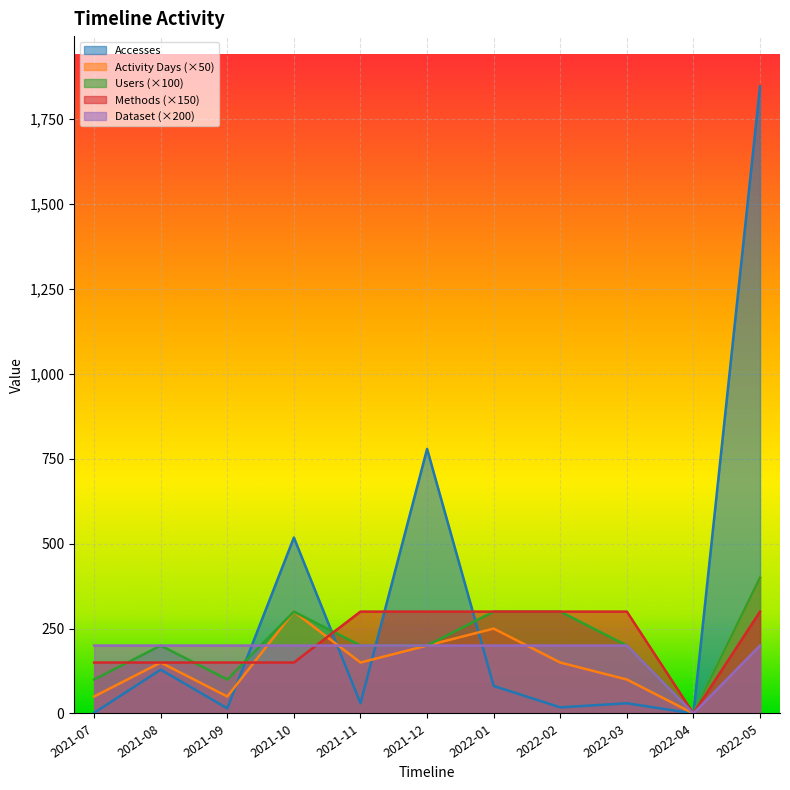

What is the difference between the maximum and second lowest values in the Activity Days series?

350